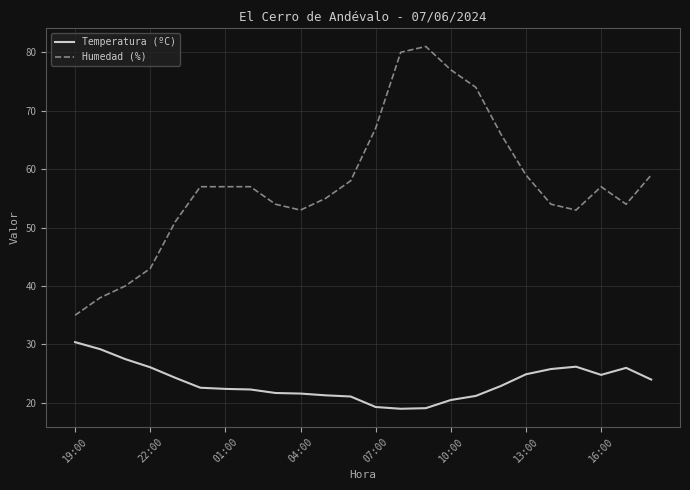

Which series has the widest spread of values?

Humedad (%)